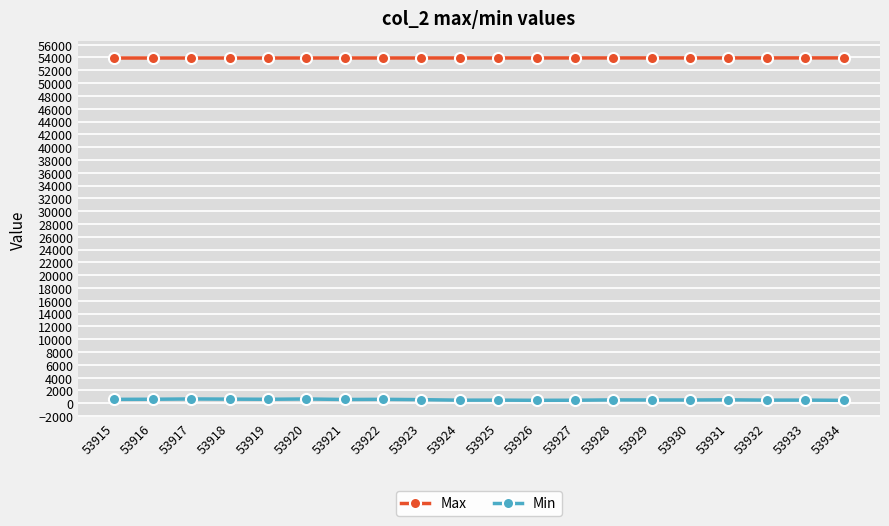

Is the value of Max at 53917 greater than the value of Min at 53927?

Yes